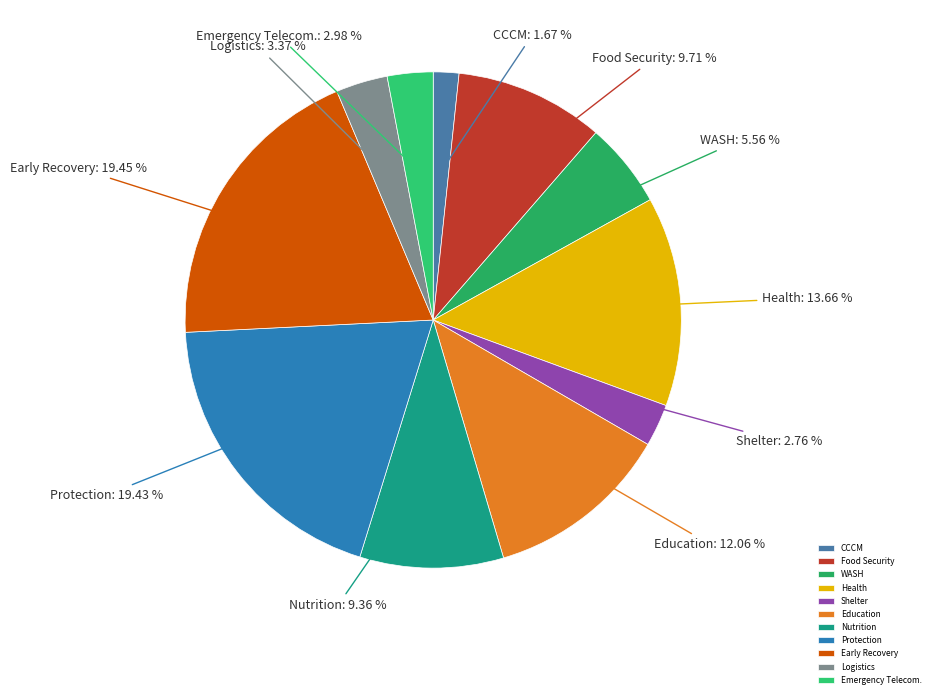

What percentage is NOT represented by WASH?

94.4%